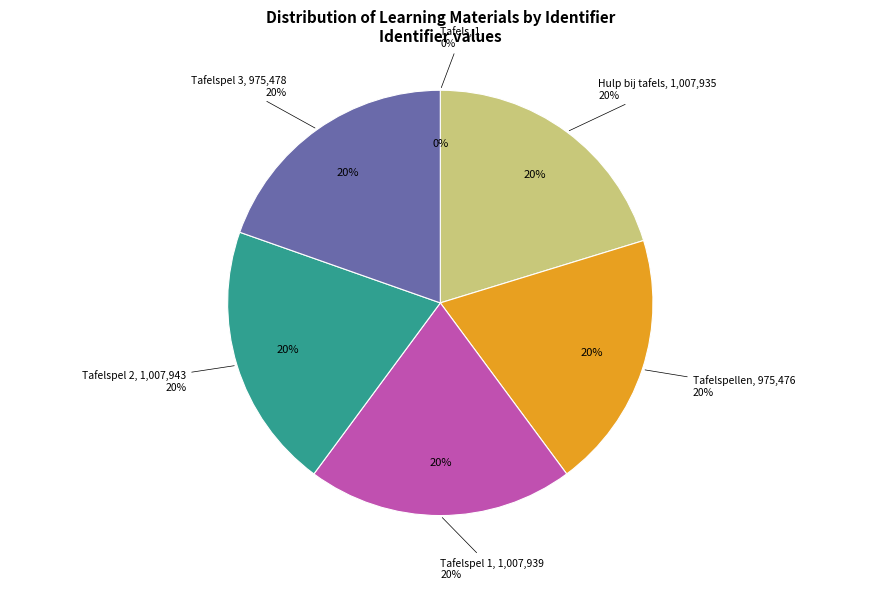

To the nearest percent, what portion does Tafelspellen represent?

20%